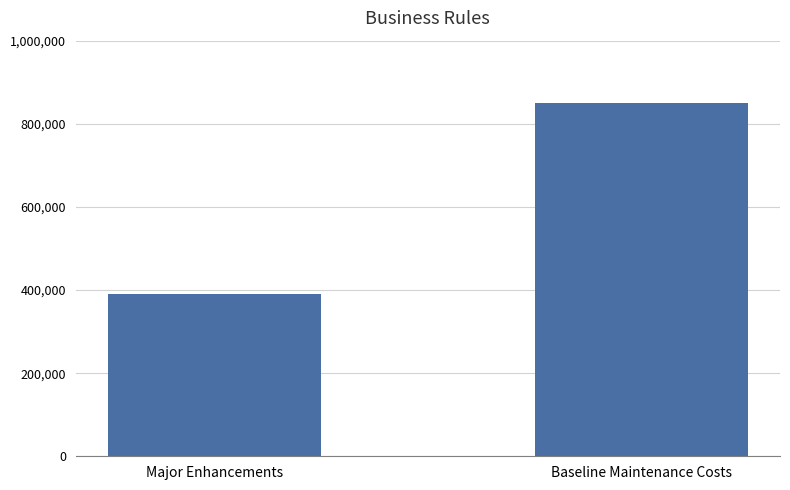

Are the bars grouped side by side (vs. stacked)?

No